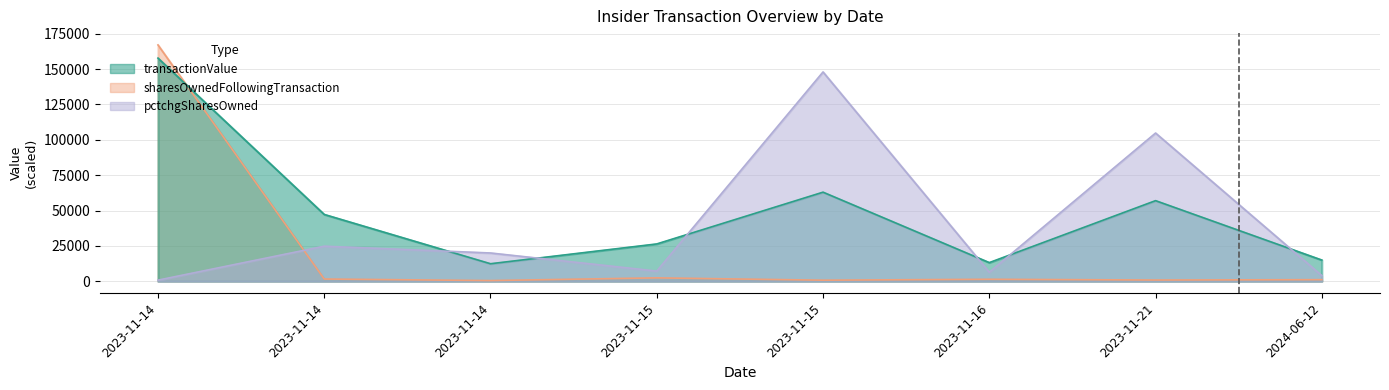

At 2023-11-14, list the series in order from largest to smallest.

sharesOwnedFollowingTransaction, transactionValue, pctchgSharesOwned